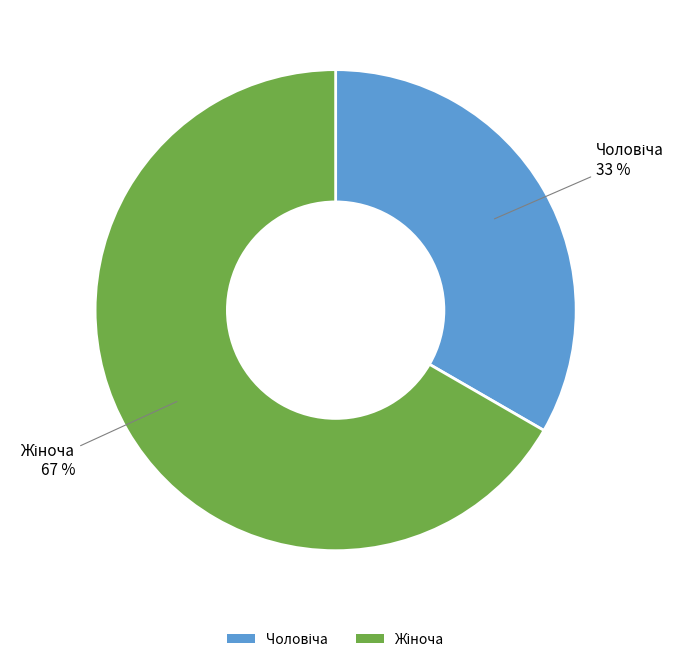

Is there any slice that represents more than half of the pie?

Yes